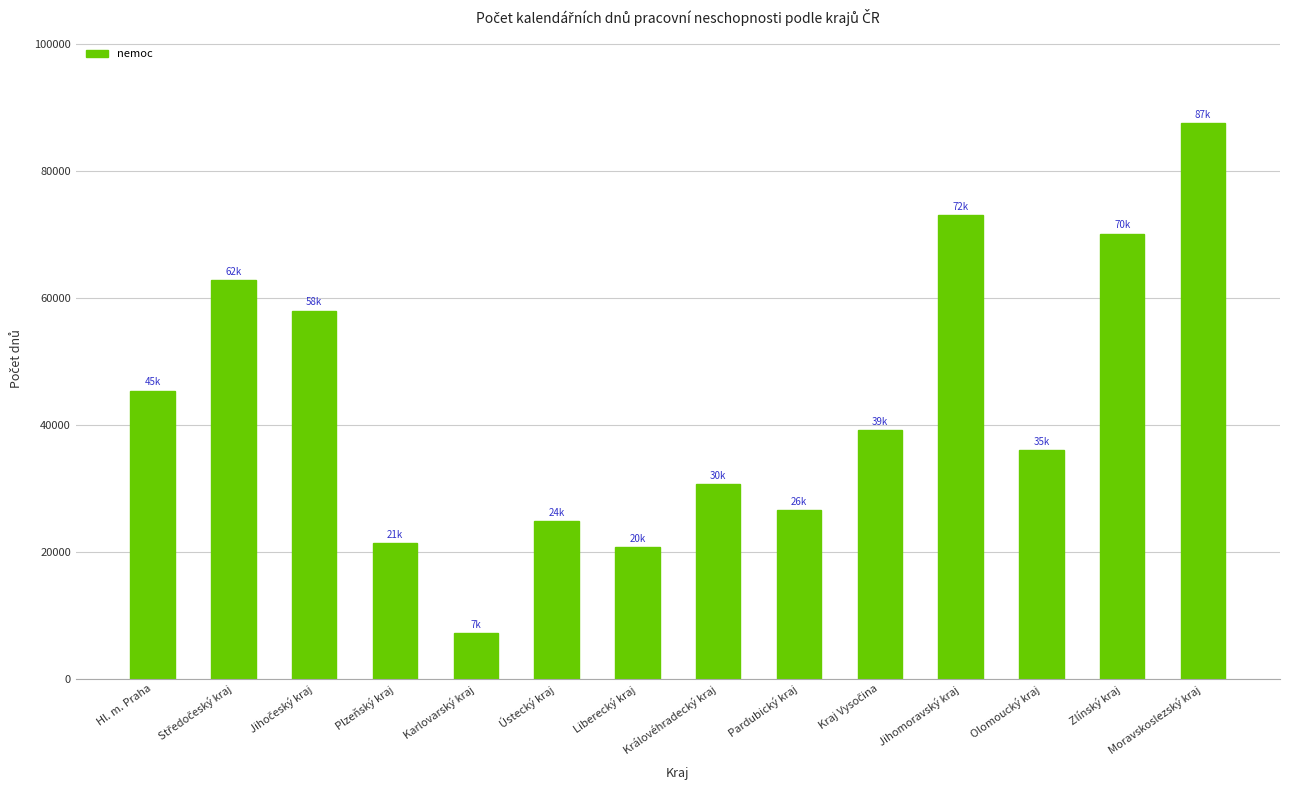

How many categories are shown in the chart?

14